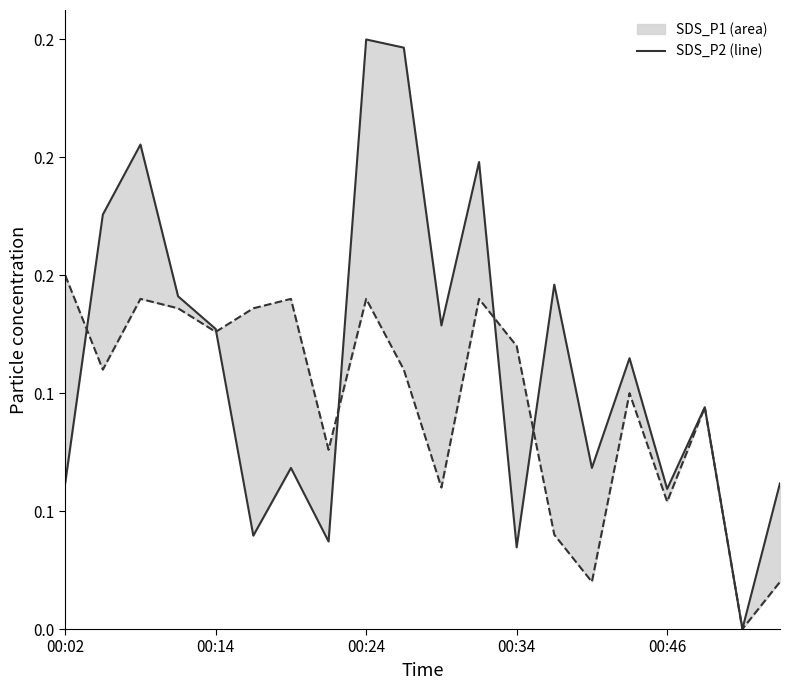

How many points are higher than both their immediate neighbors (excluding endpoints)?

7